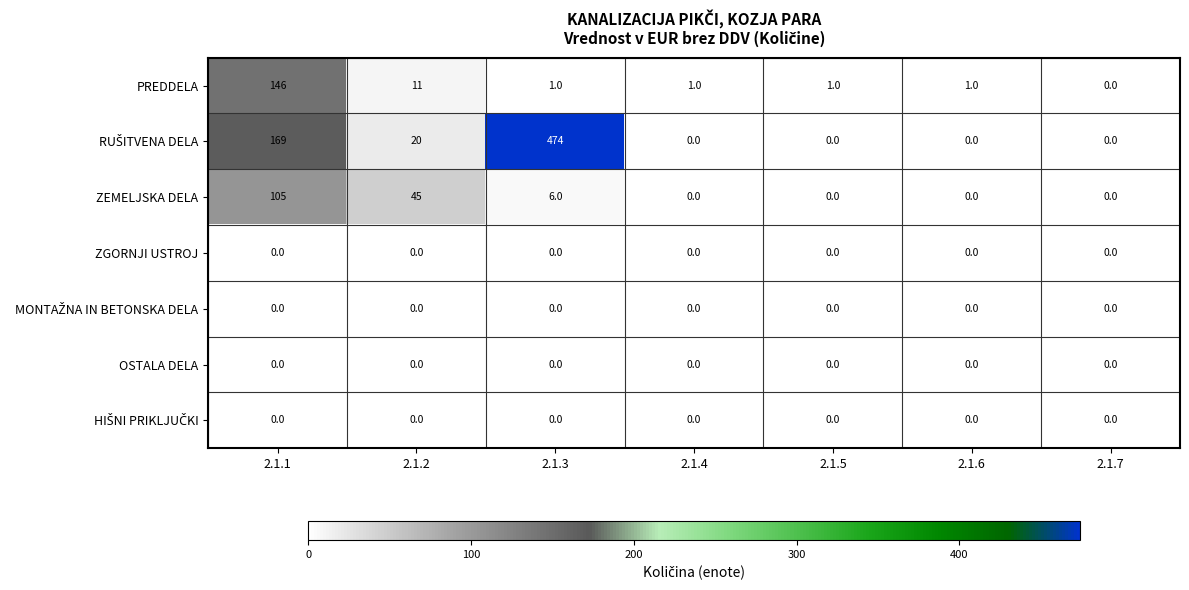

What is the total value across all series at 2.1.2?

76